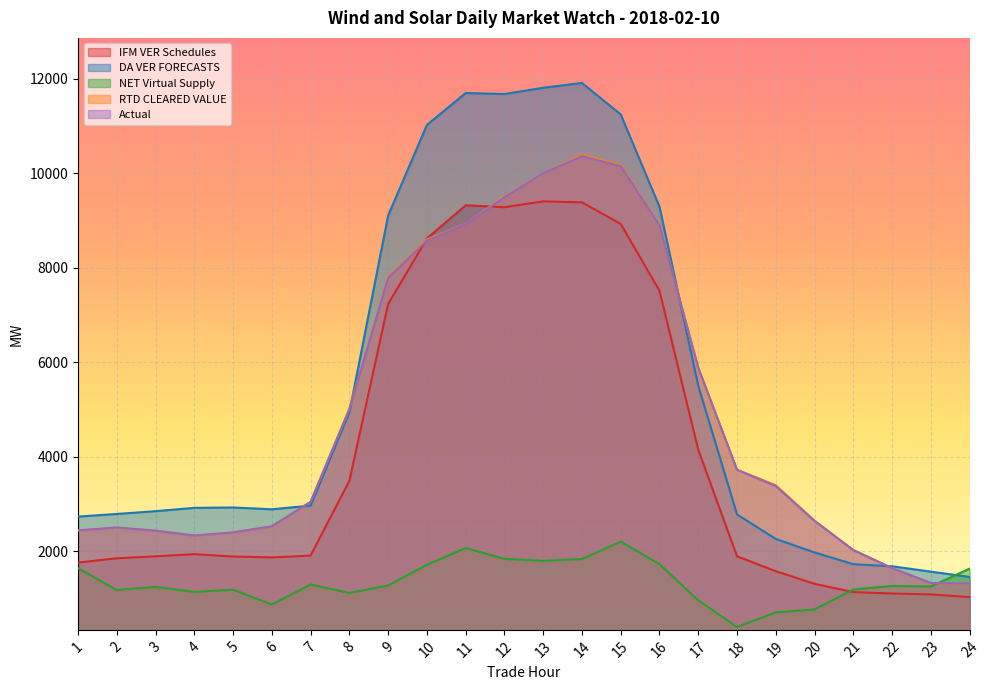

After their last crossing, which series has the higher values: NET Virtual Supply or Actual?

NET Virtual Supply